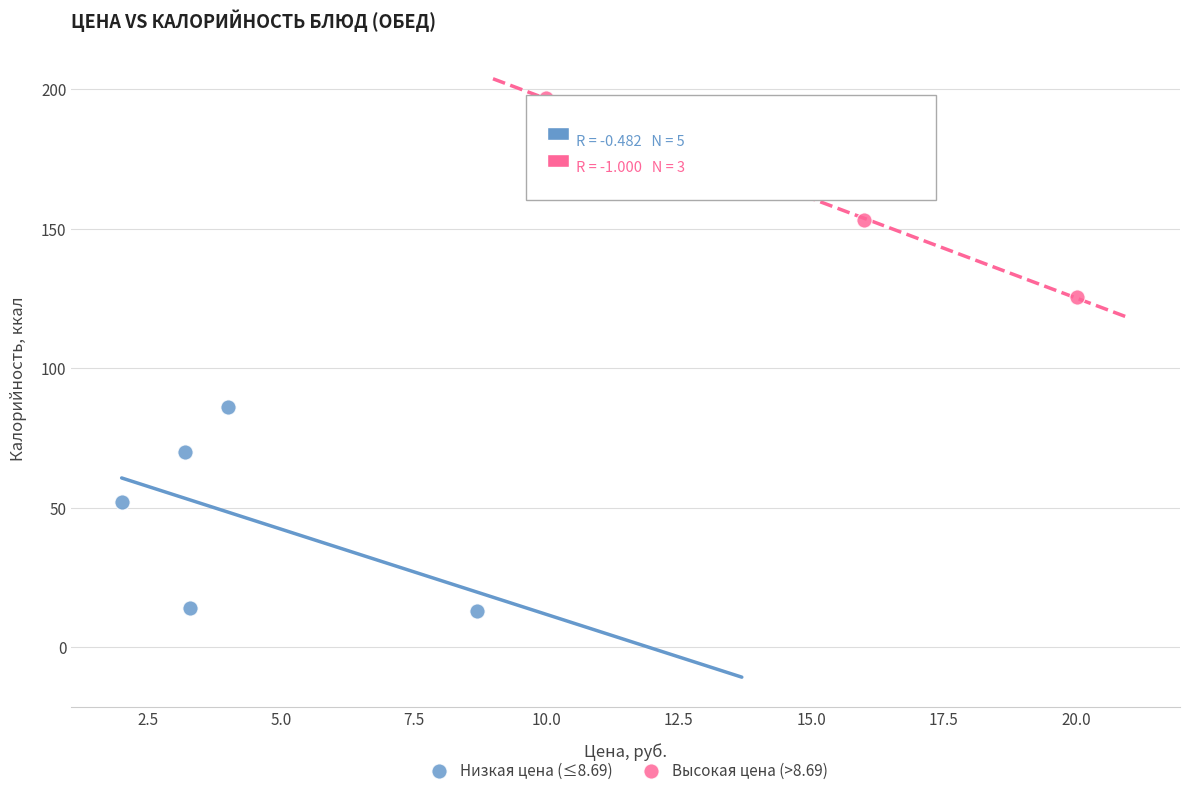

What are all the series names shown in the legend?

Низкая цена (≤8.69), Высокая цена (>8.69)